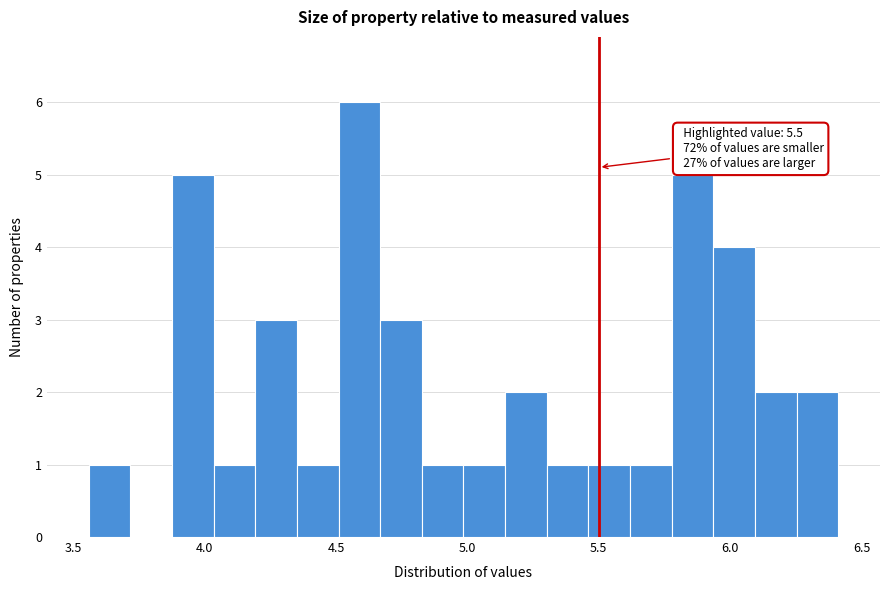

Around what value on the x-axis is the tallest bar? Give the approximate position of its centre, as read against the axis.

4.60